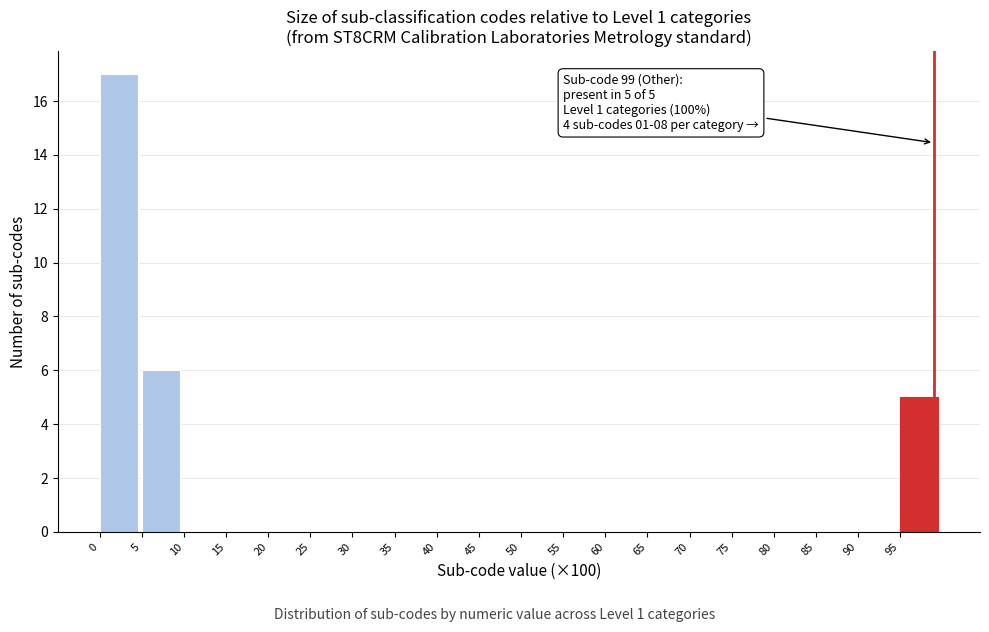

Over which range of the x-axis is the bar tallest?

0 to 5